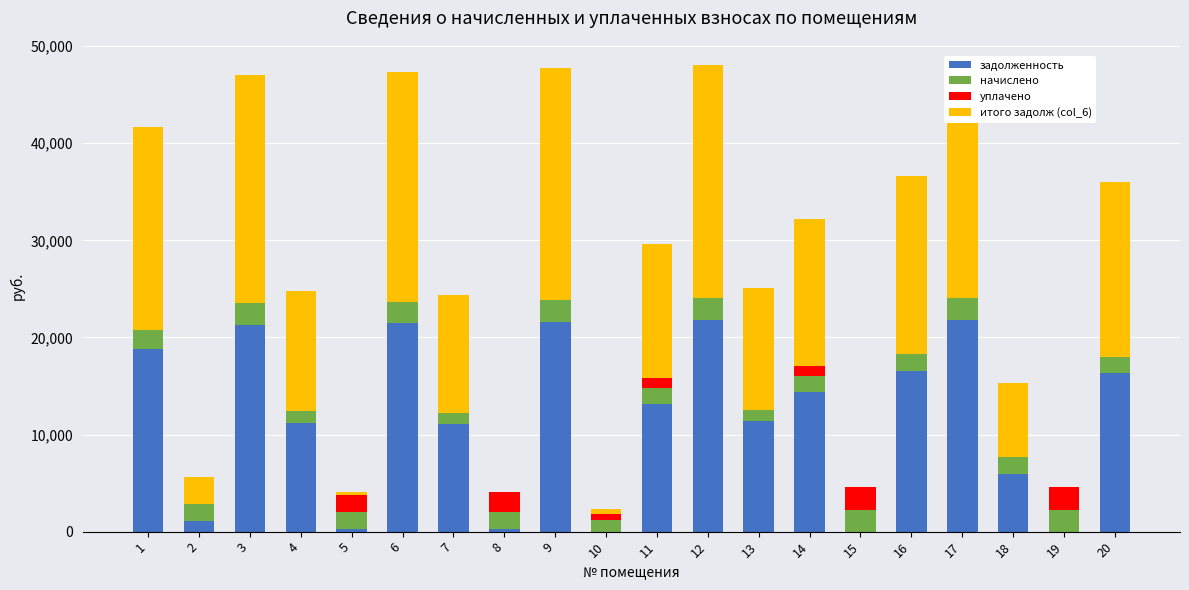

What is the difference between the maximum and minimum values in the задолженность series?

21796.8